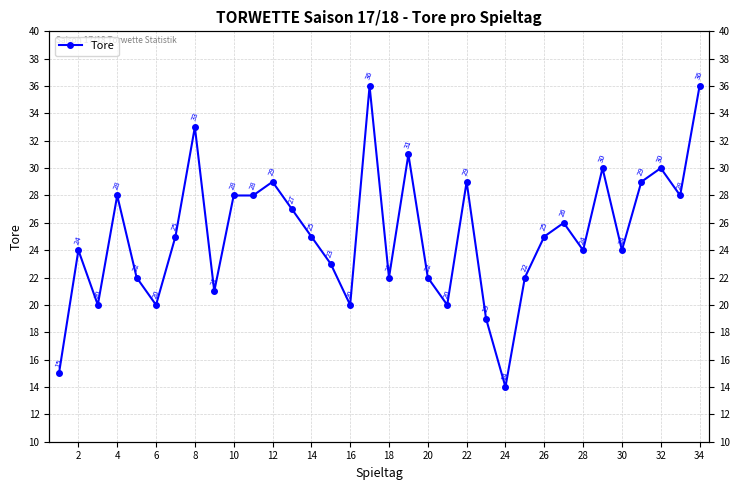

Reading left to right, list all the values displayed in this chart.

15	24	20	28	22	20	25	33	21	28	28	29	27	25	23	20	36	22	31	22	20	29	19	14	22	25	26	24	30	24	29	30	28	36